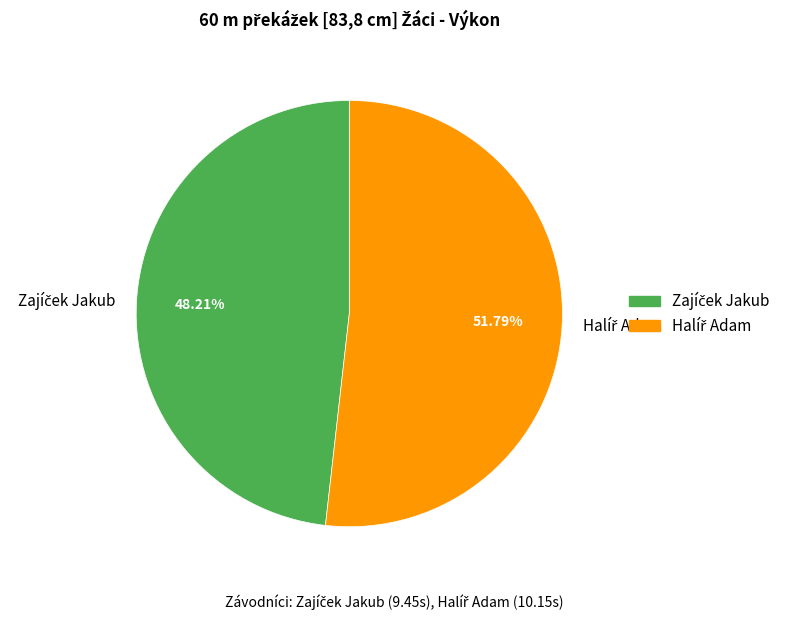

Does any single category account for the majority?

Yes